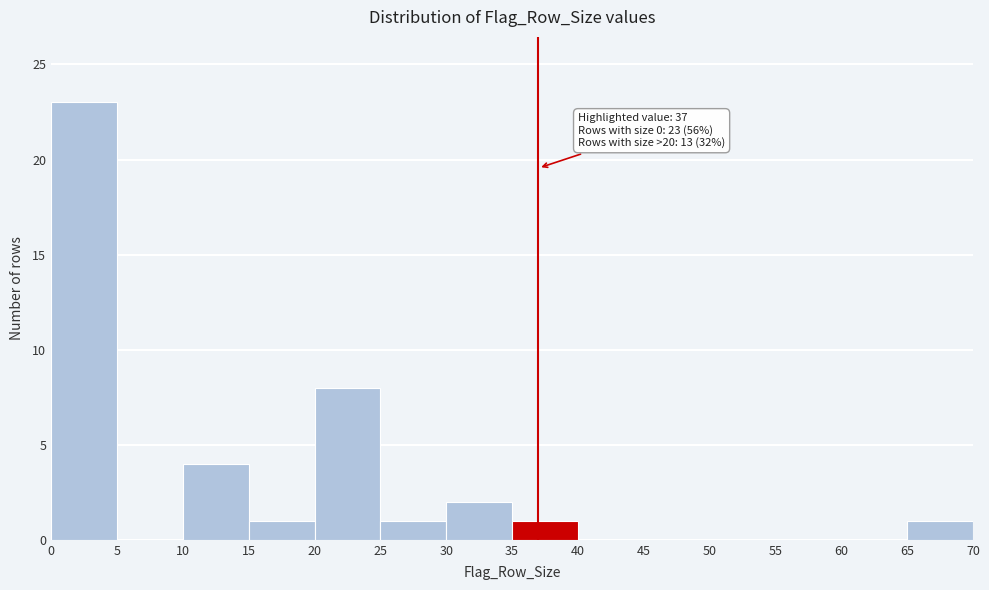

Over which range of the x-axis is the bar tallest?

0 to 5